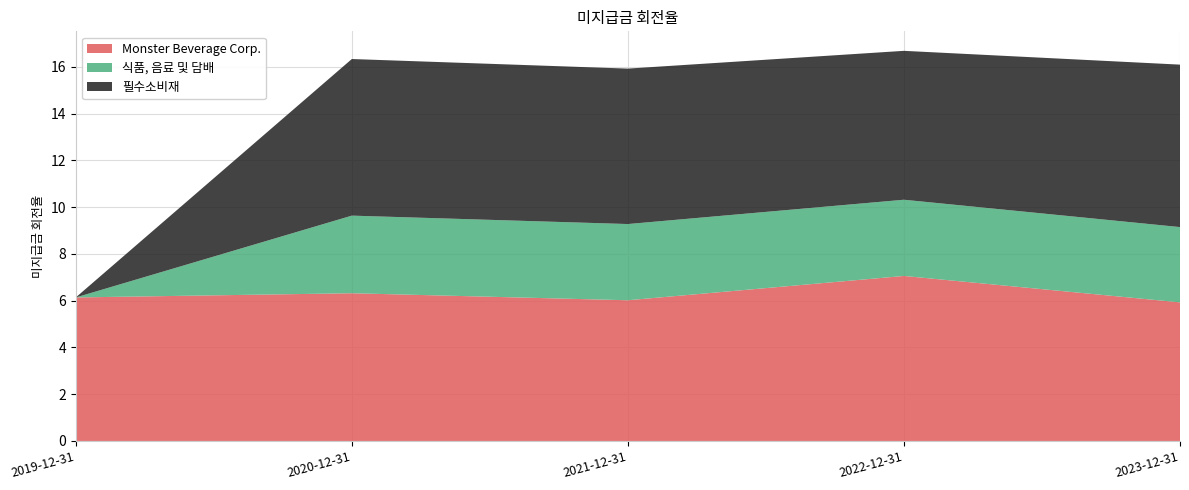

Reading left to right, list all the values displayed in this chart.

Monster Beverage Corp.: 2019-12-31=6.1	2020-12-31=6.3	2021-12-31=6.0	2022-12-31=7.1	2023-12-31=5.9
식품, 음료 및 담배: 2019-12-31=0.0	2020-12-31=3.3	2021-12-31=3.3	2022-12-31=3.3	2023-12-31=3.2
필수소비재: 2019-12-31=0.0	2020-12-31=6.7	2021-12-31=6.7	2022-12-31=6.4	2023-12-31=7.0